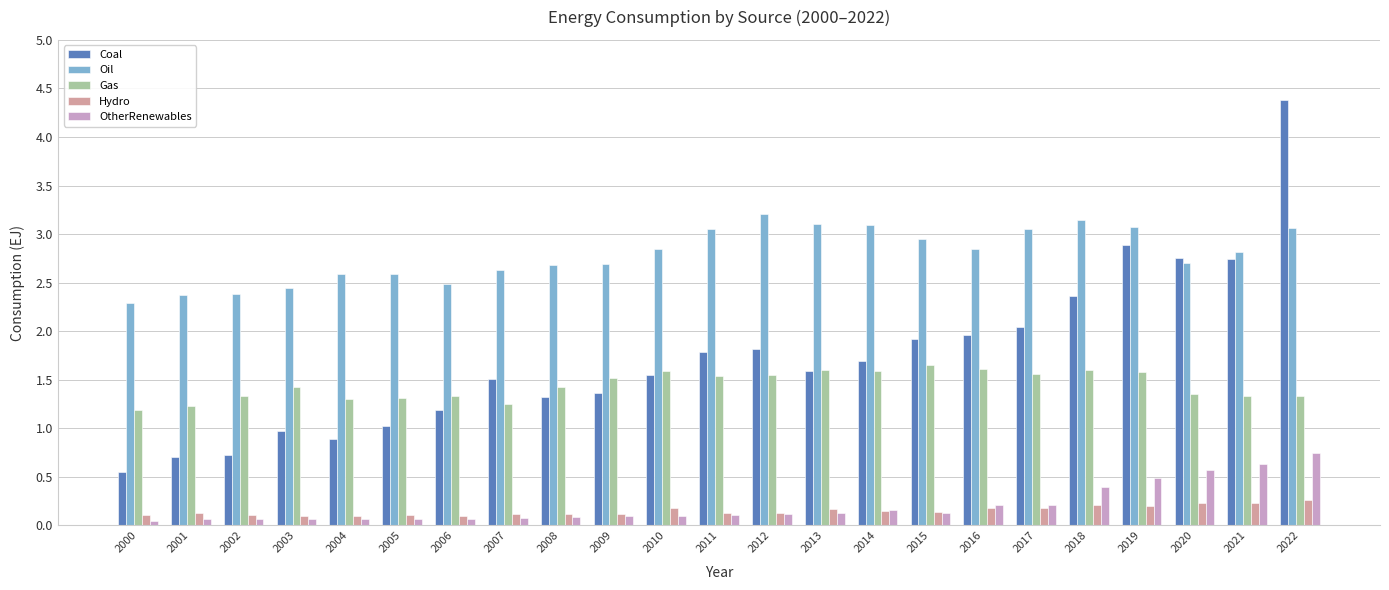

At which category is the sum across all series the highest?

2022